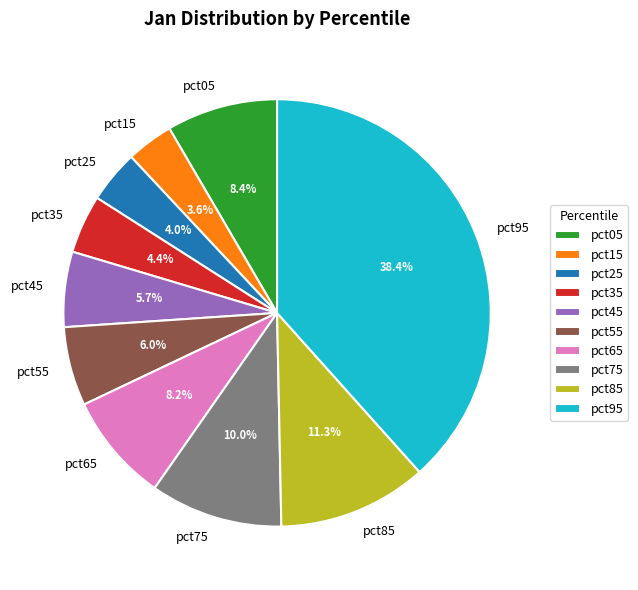

Which has a higher value, pct15 or pct45?

pct45